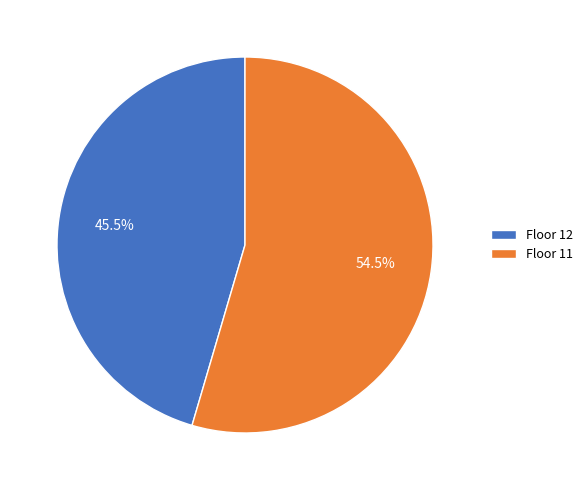

Rank the categories by value from lowest to highest.

Floor 12, Floor 11